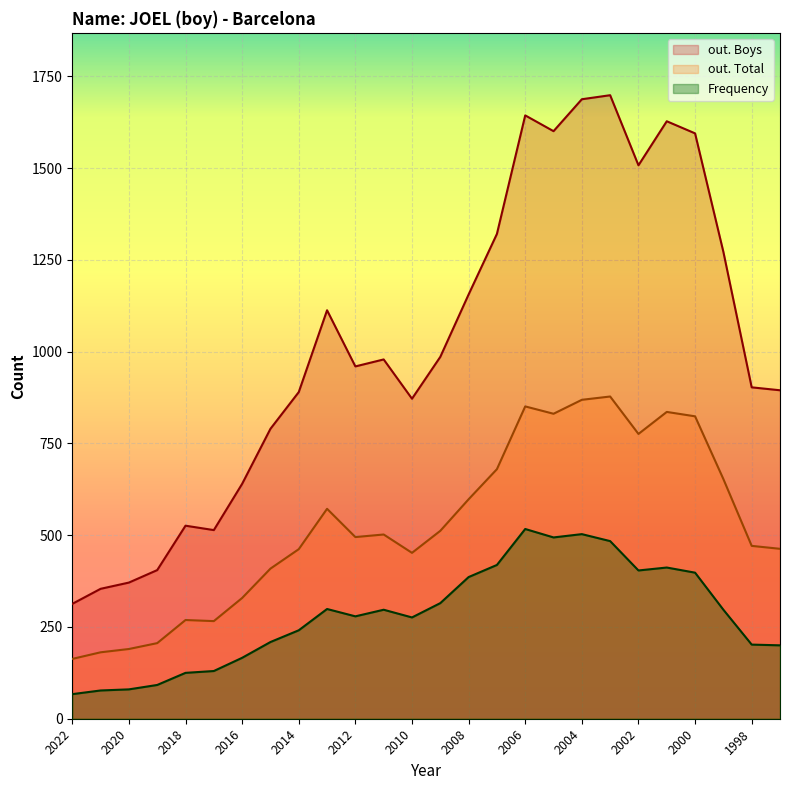

True or false: Frequency and out. Boys intersect in this chart.

False